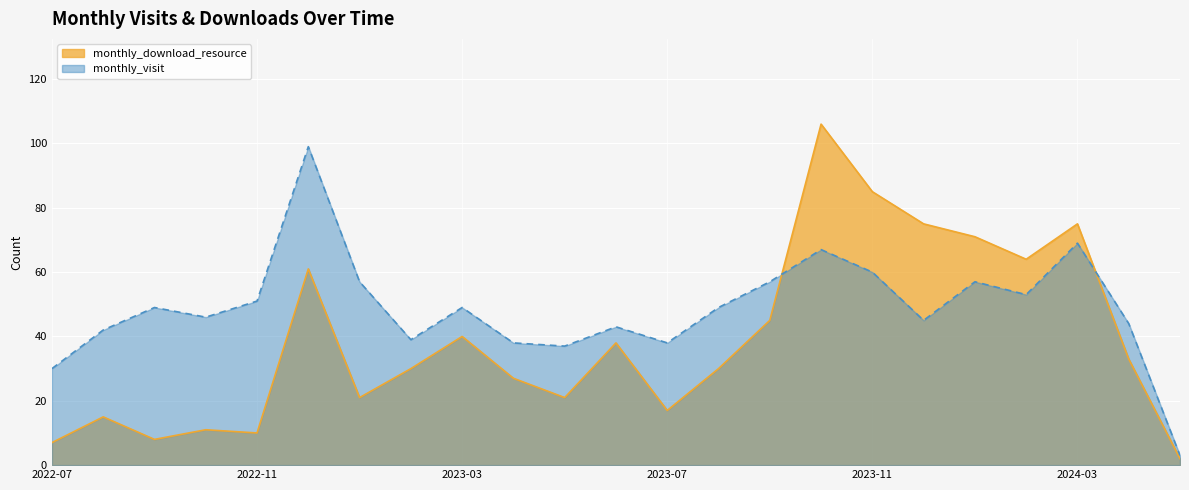

The monthly_visit series shows 60 at 2023-11. True or false?

True